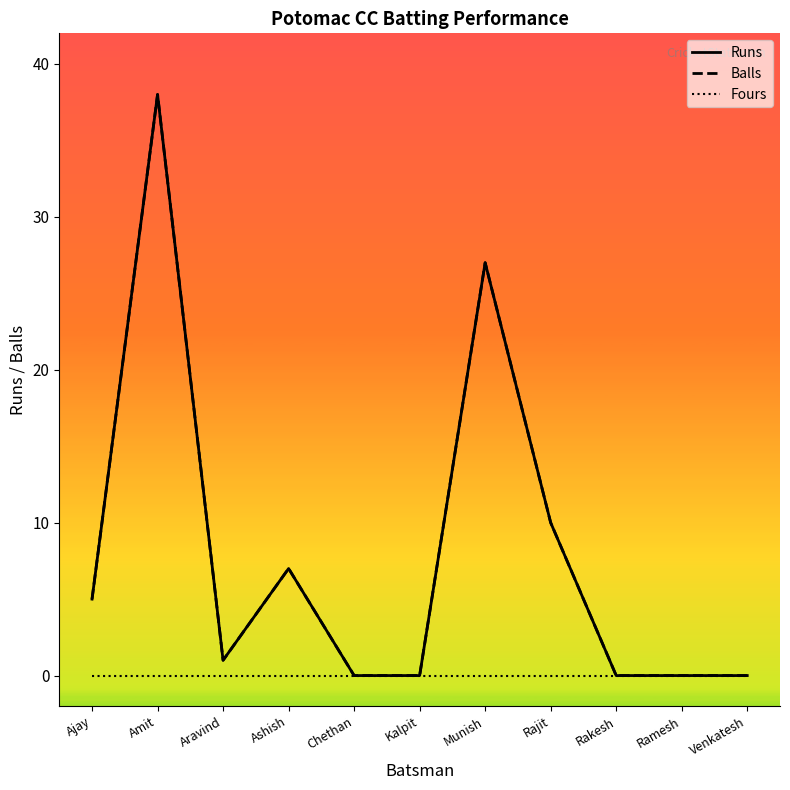

True or false: Balls and Fours cross at least once.

False